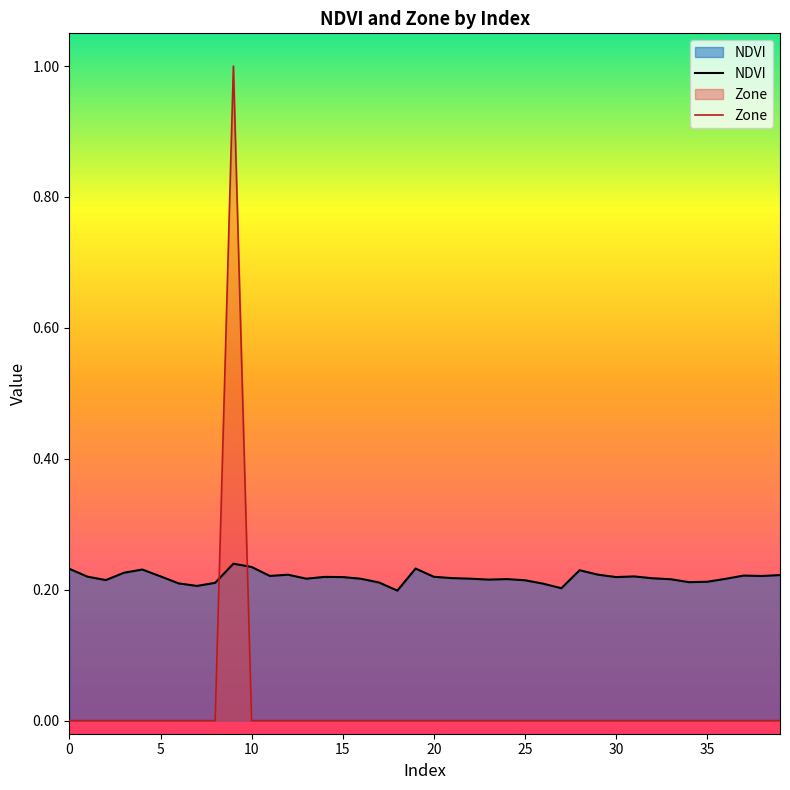

Which has a higher value, 36 or 13?

13